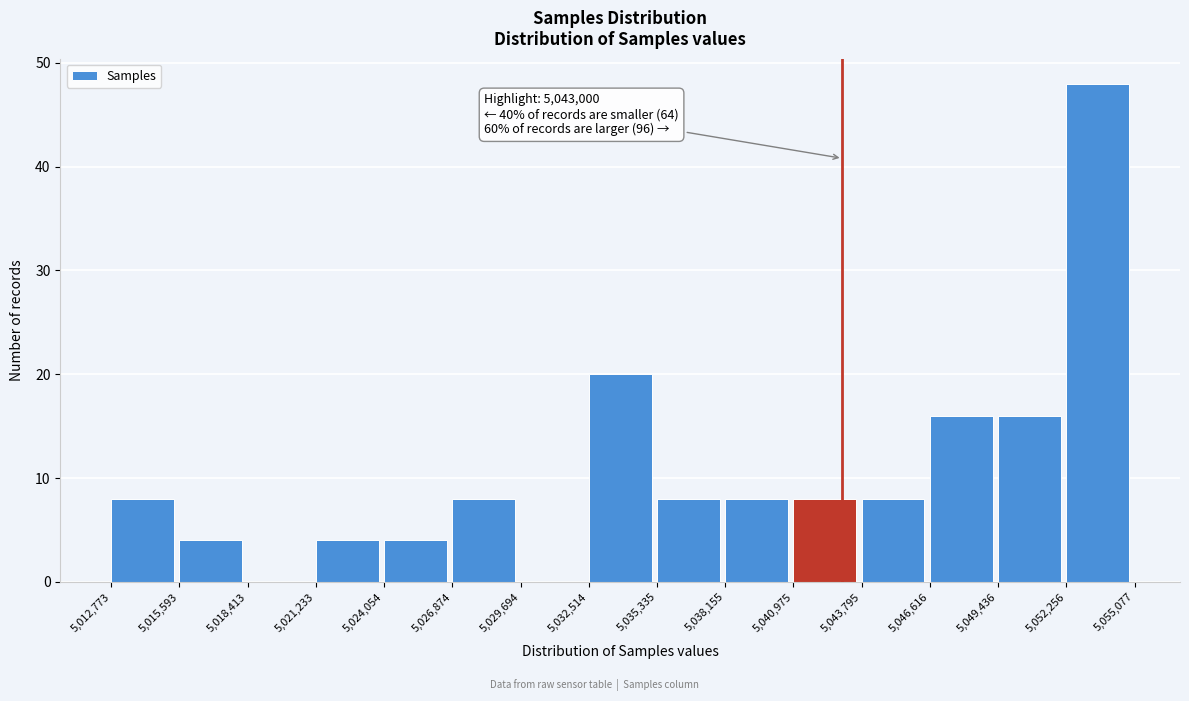

Which range on the x-axis has the tallest bar?

5,052,256 to 5,055,077